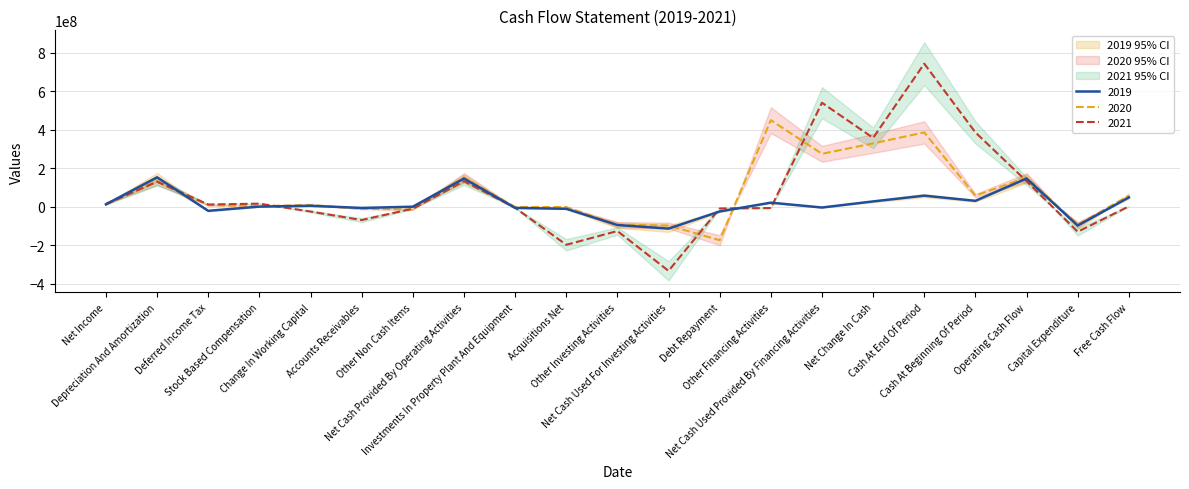

What is the label of the 4th point from the left?

Stock Based Compensation